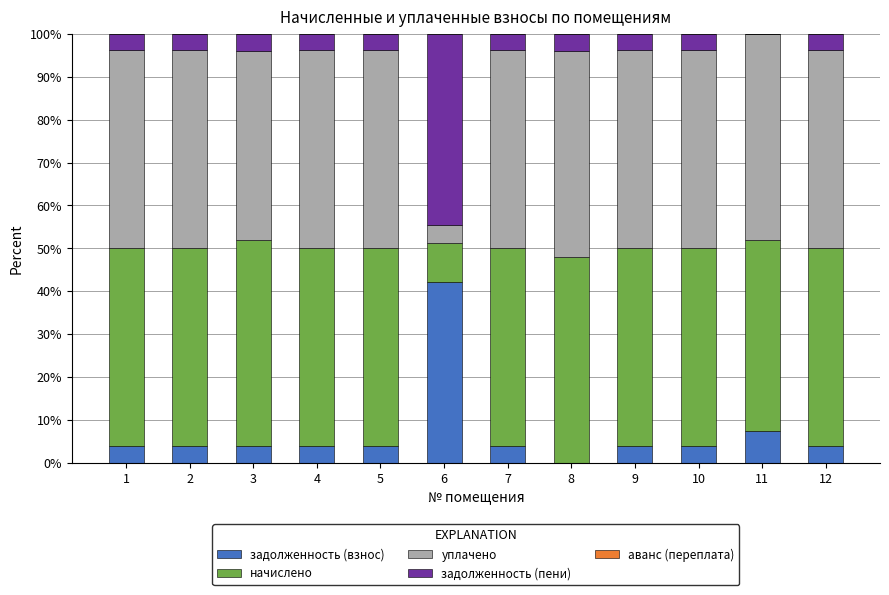

Is it true that задолженность (взнос) equals 62.1 at 6?

False